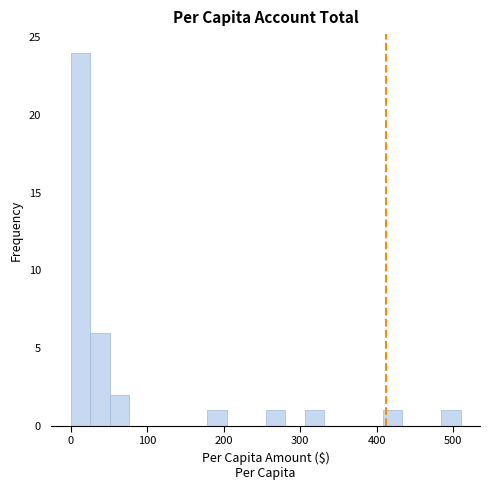

Read against the x-axis, roughly where is the centre of the tallest bar?

10